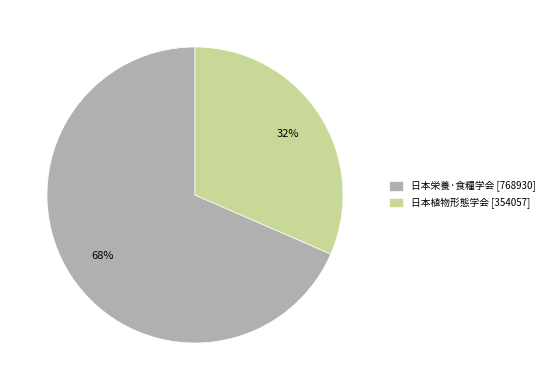

To the nearest percent, what portion does 日本栄養·食糧学会 represent?

68%